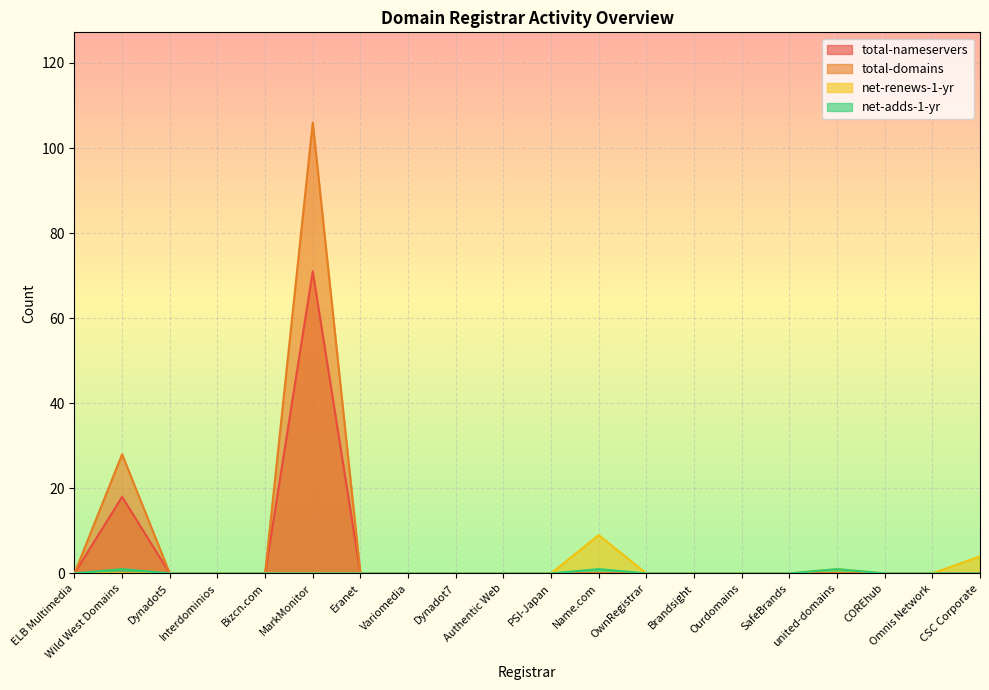

How many values in net-adds-1-yr are above zero?

3